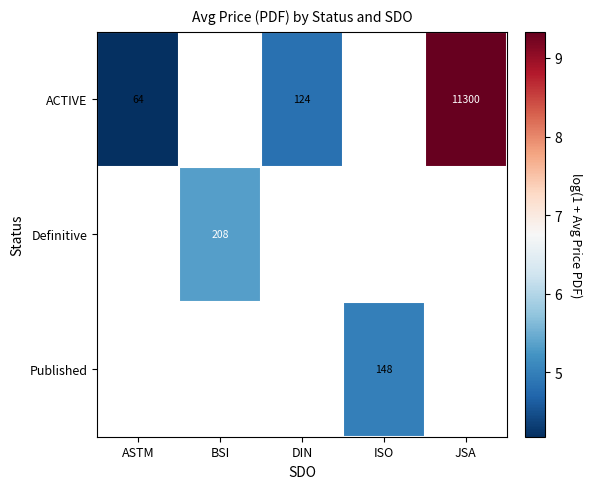

At which label does ACTIVE reach its minimum?

ASTM